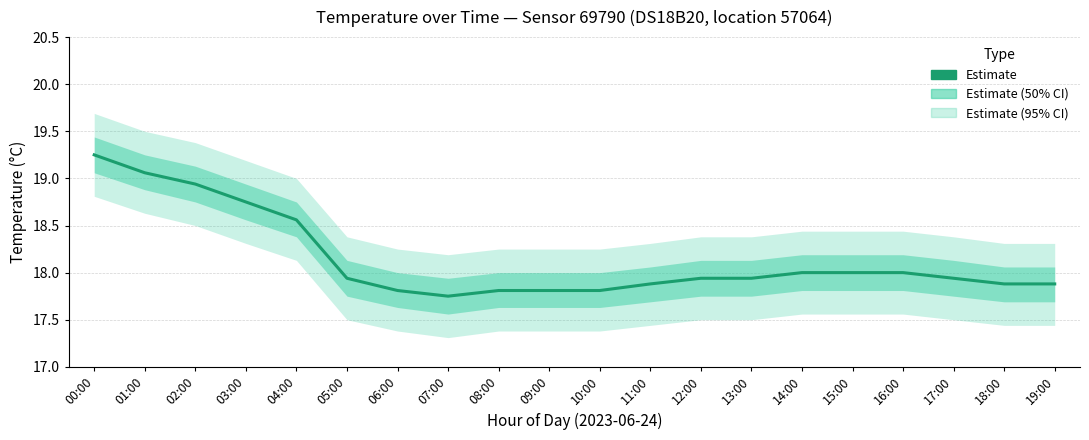

At which category does the chart reach its minimum across all series?

07:00